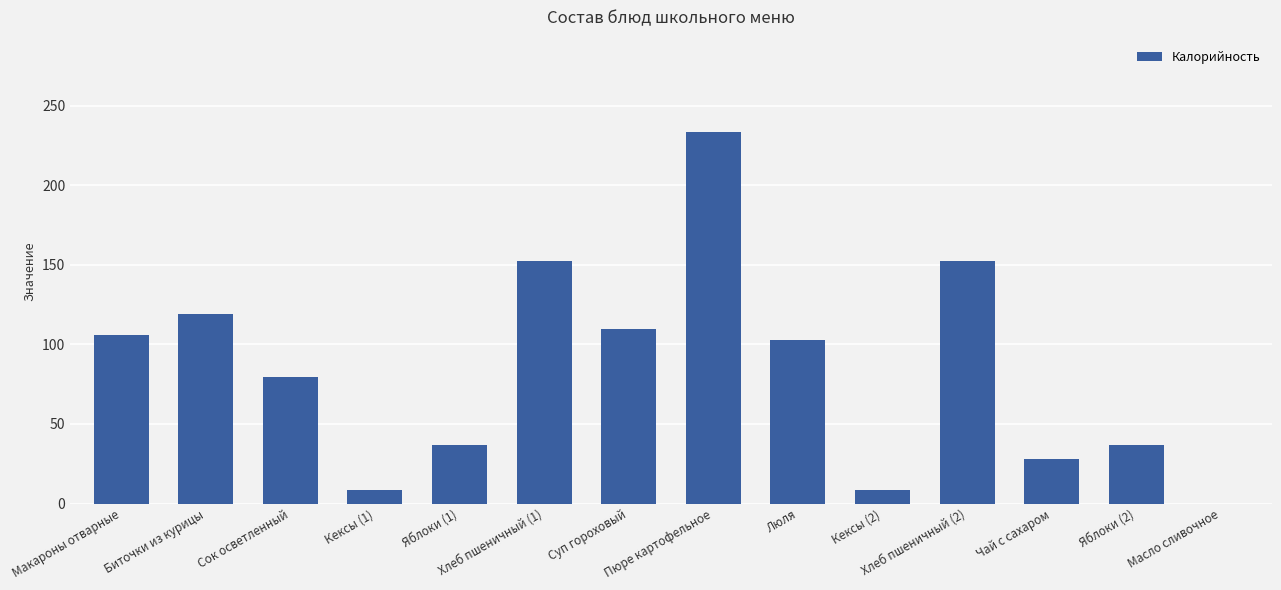

List the labels in order of value, smallest first.

Масло сливочное, Кексы (1), Кексы (2), Чай с сахаром, Яблоки (1), Яблоки (2), Сок осветленный, Люля, Макароны отварные, Суп гороховый, Биточки из курицы, Хлеб пшеничный (1), Хлеб пшеничный (2), Пюре картофельное